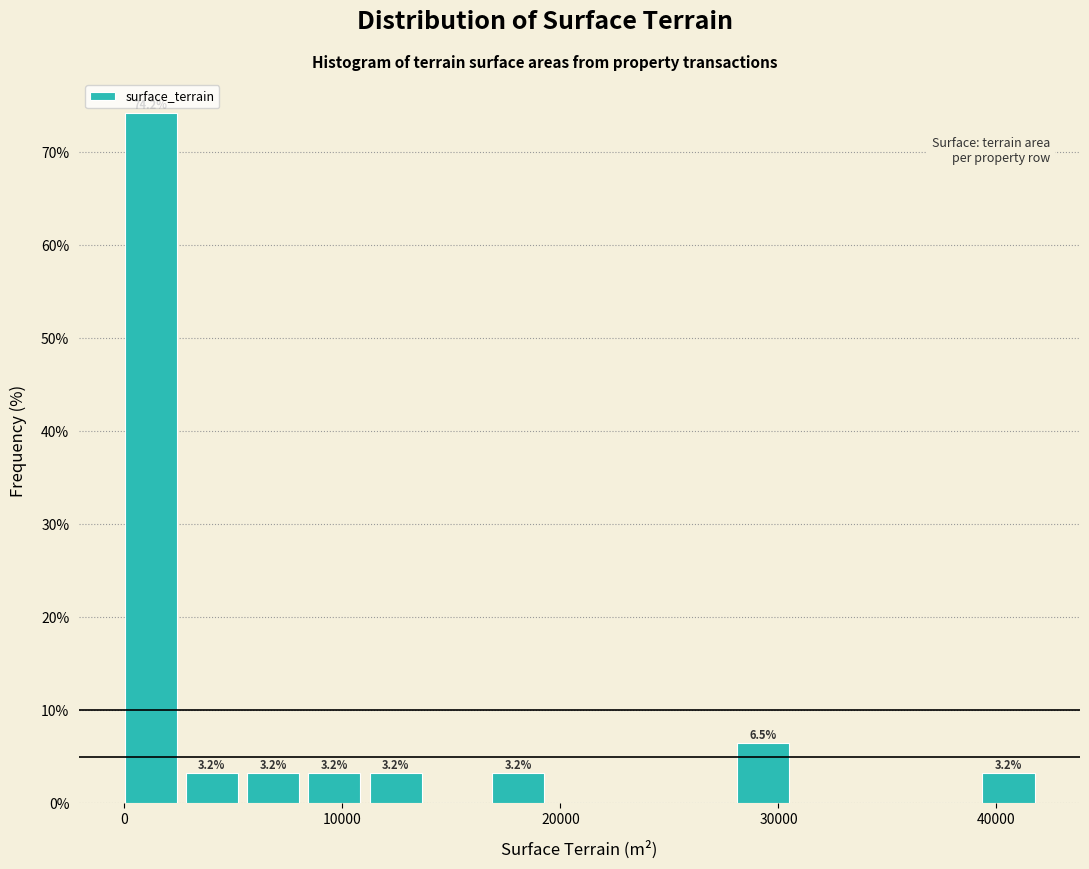

Around what value on the x-axis is the tallest bar? Give the approximate position of its centre, as read against the axis.

1000